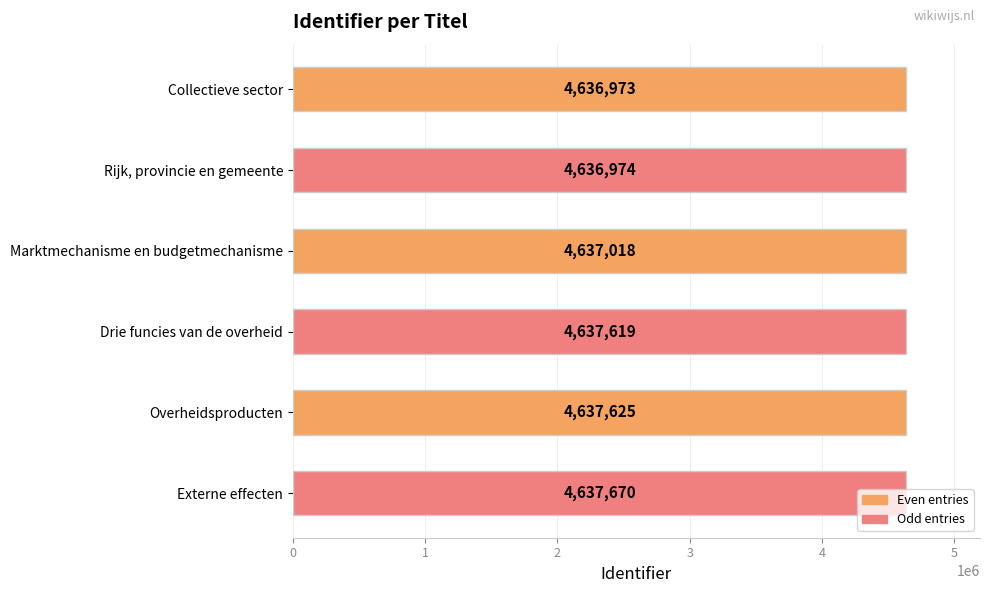

How many bars are there in total?

6